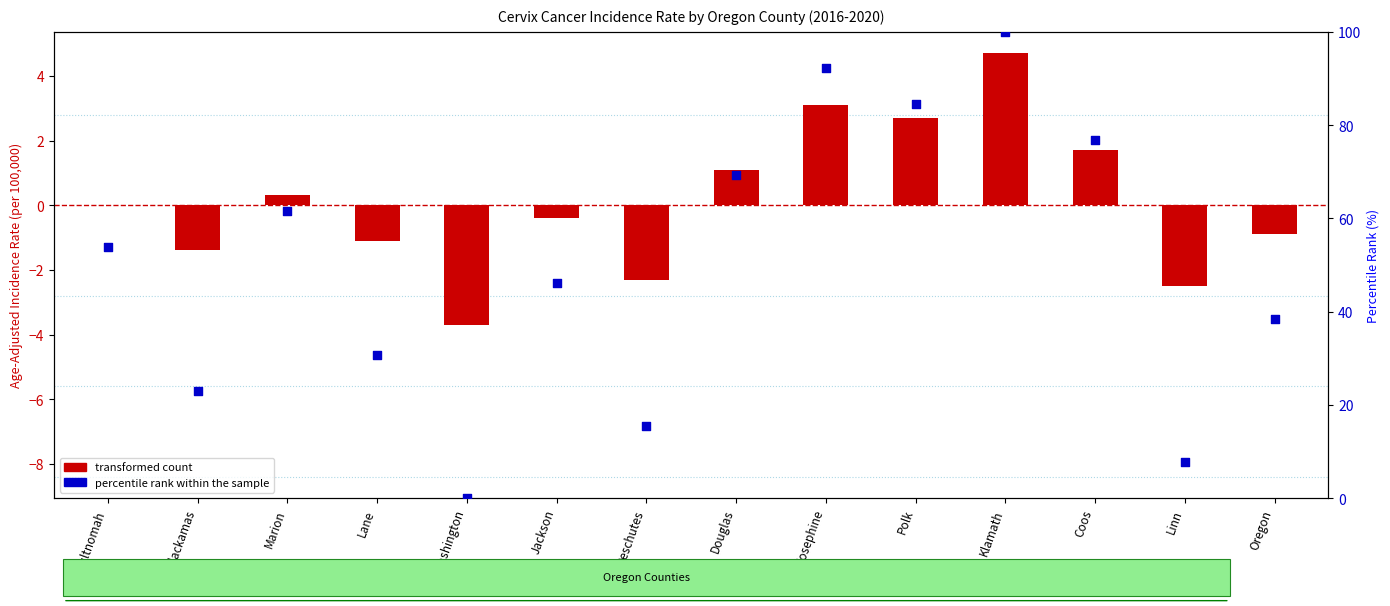

Which series reaches the minimum Y coordinate?

transformed count